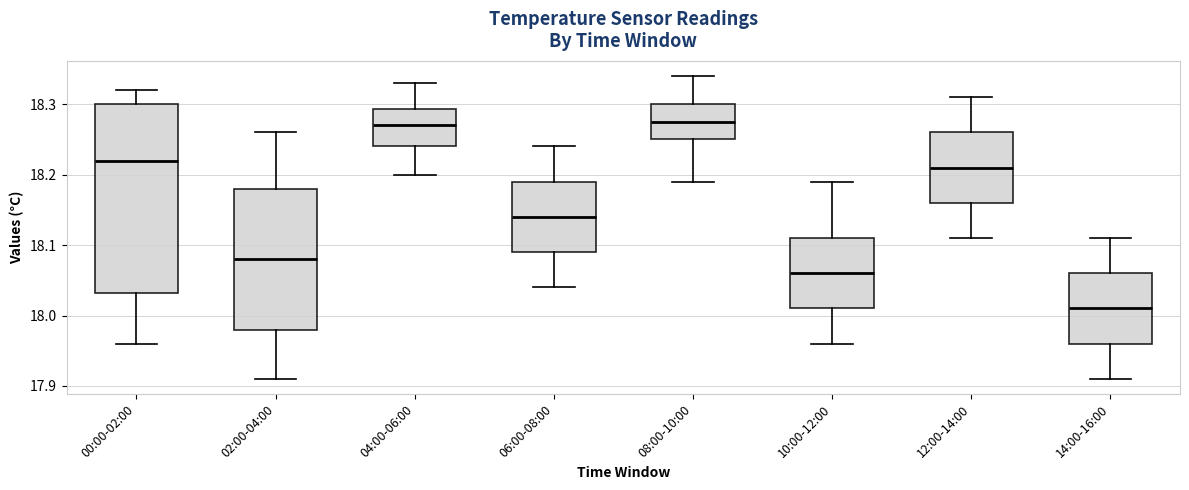

Where does the lower whisker of the box for 10:00-12:00 end on the y-axis? The values are not printed on the chart, so give them approximately, as read against the axis.

17.96